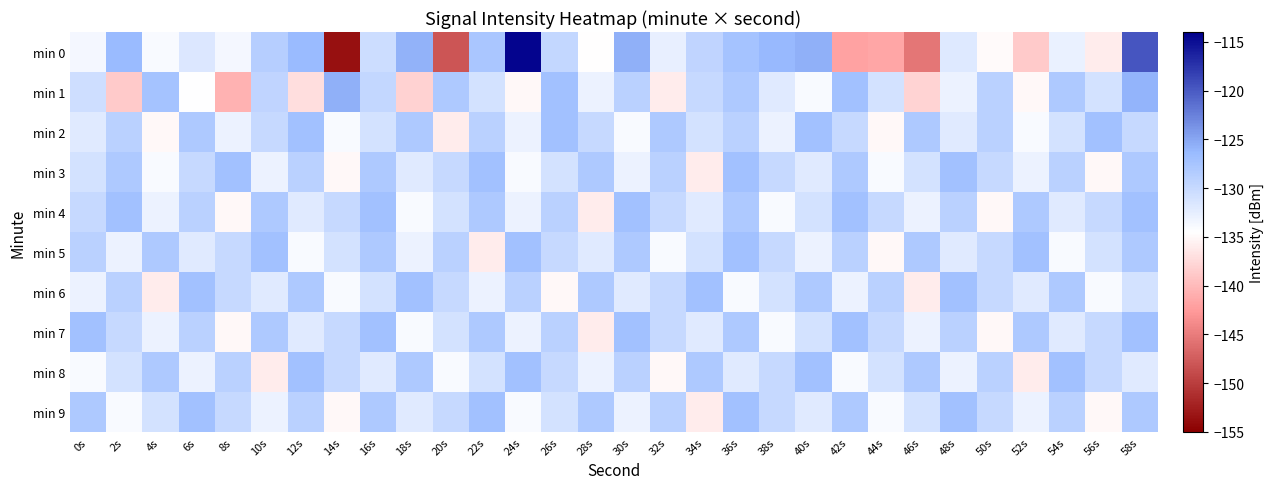

What is the spread (max minus min) of values at 24s?

20.5